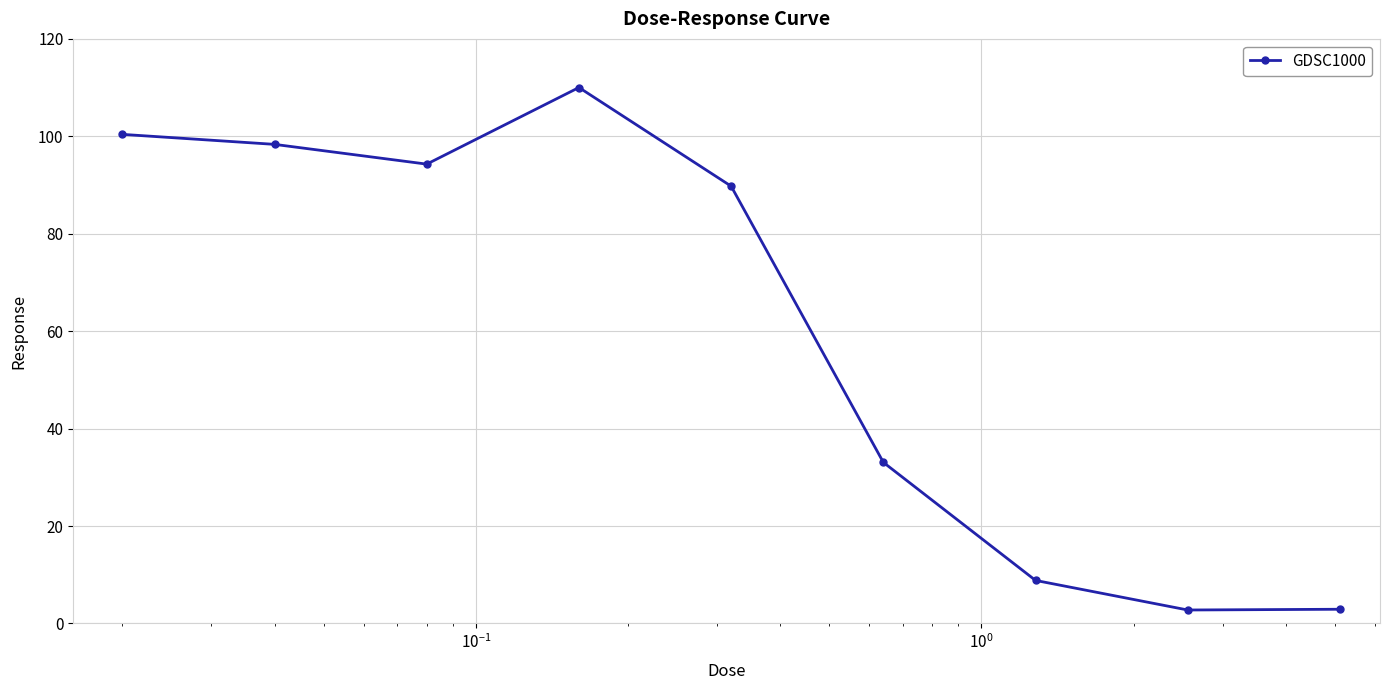

What is the greatest value displayed?

110.0